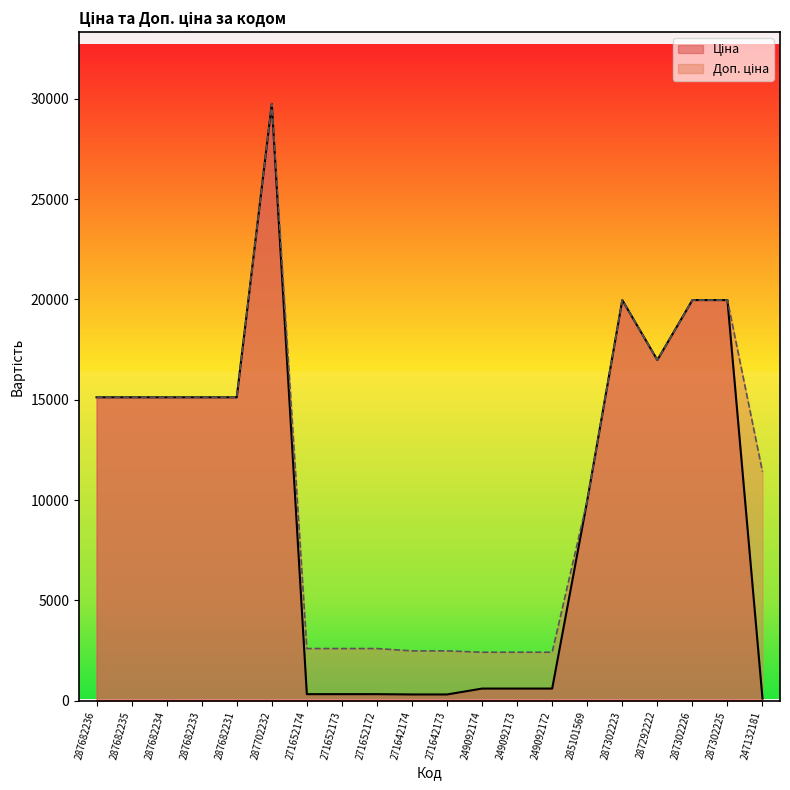

What is the minimum value shown in the chart?

114.1